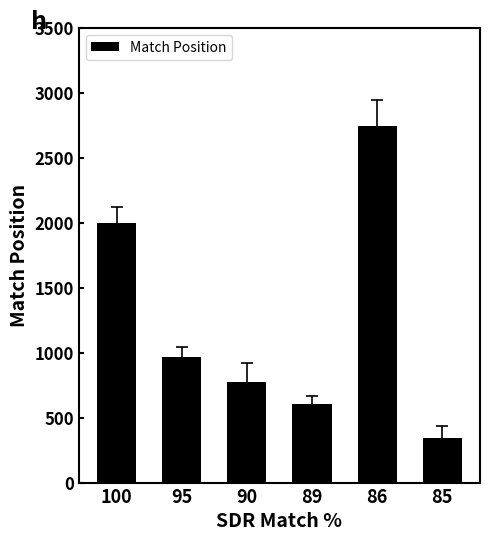

List the labels in order of value, smallest first.

85, 89, 90, 95, 100, 86